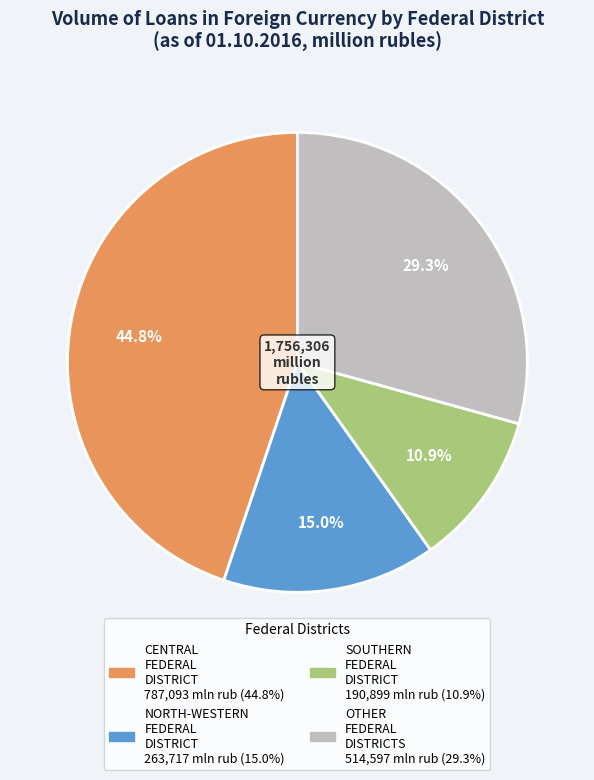

Count the number of slices in the pie.

4